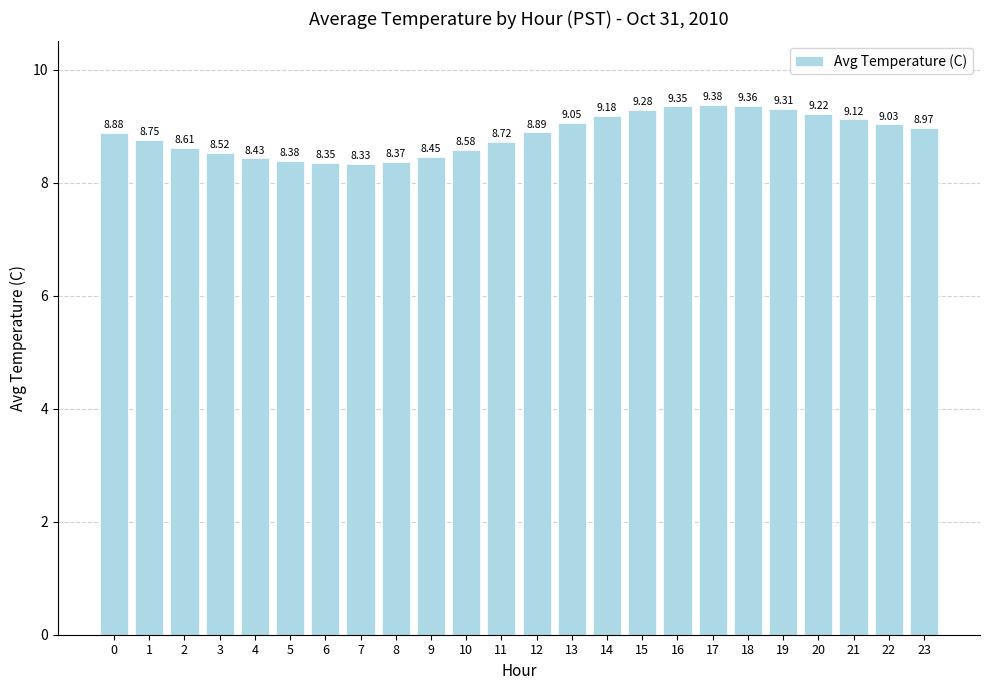

How many bars are there in total?

24